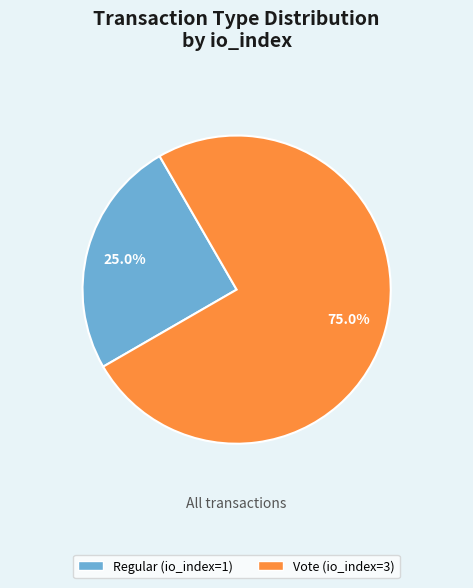

Which slice represents more than half of the pie?

Vote (io_index=3)